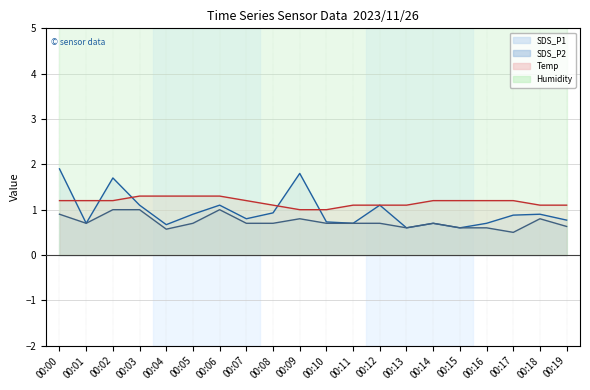

Reading left to right, what are all the values shown in this chart?

SDS_P1: 1.9	0.7	1.7	1.1	0.7	0.9	1.1	0.8	0.9	1.8	0.7	0.7	1.1	0.6	0.7	0.6	0.7	0.9	0.9	0.8
SDS_P2: 0.9	0.7	1.0	1.0	0.6	0.7	1.0	0.7	0.7	0.8	0.7	0.7	0.7	0.6	0.7	0.6	0.6	0.5	0.8	0.6
Temp: 1.2	1.2	1.2	1.3	1.3	1.3	1.3	1.2	1.1	1.0	1.0	1.1	1.1	1.1	1.2	1.2	1.2	1.2	1.1	1.1